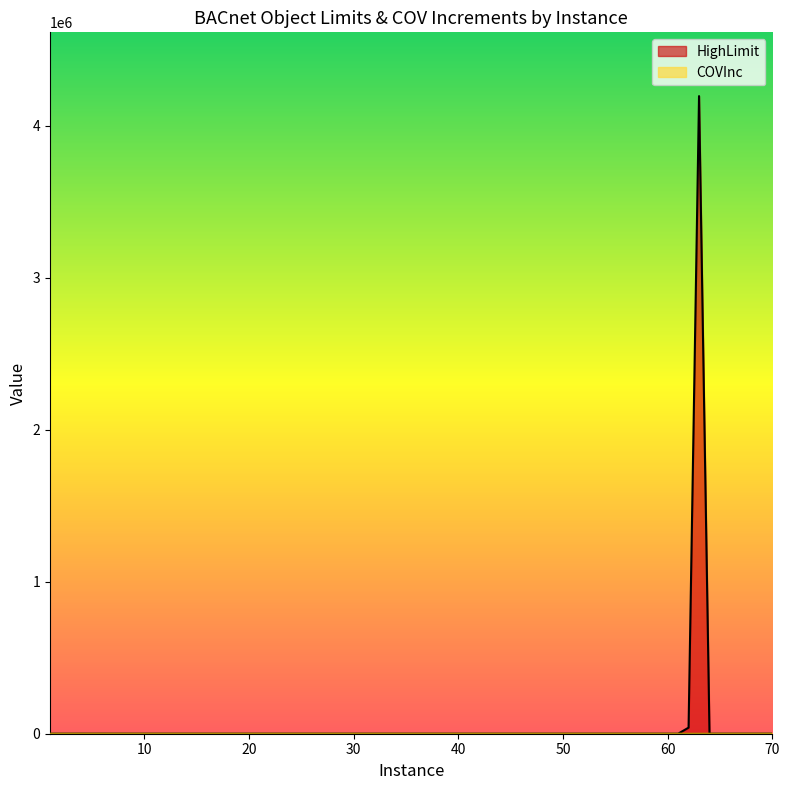

Rank the series by their average value, from lowest to highest.

COVInc, HighLimit